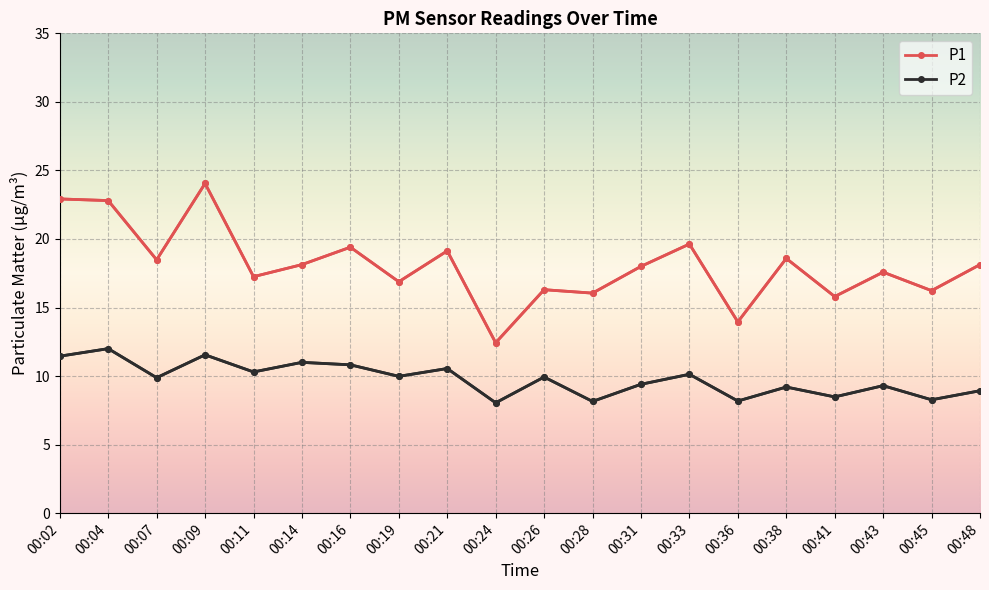

What is the value of the P2 point at the 3rd from the left?

9.9